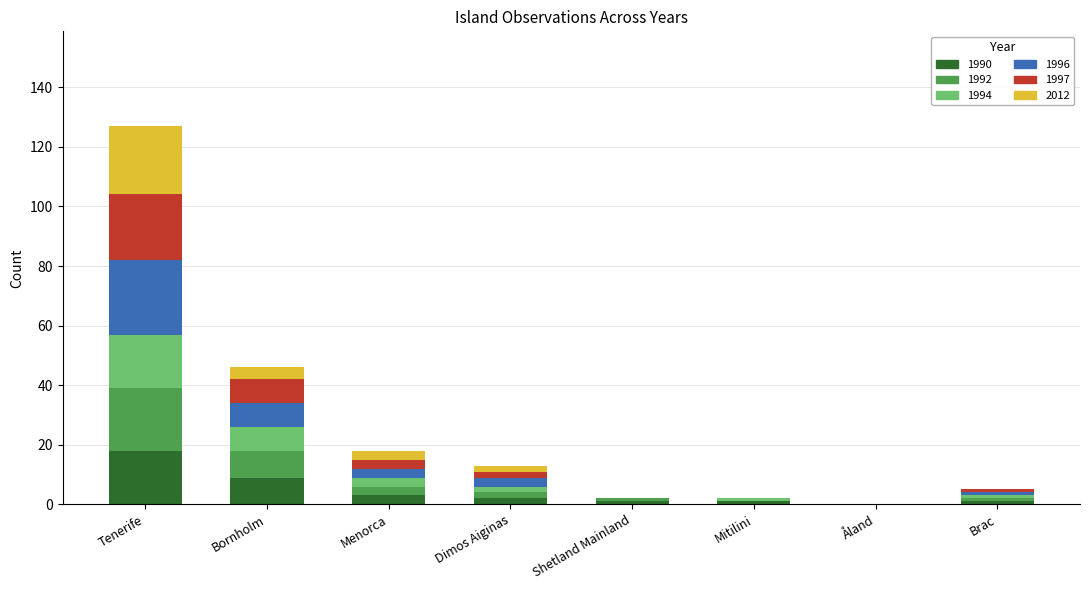

At which category is the sum across all series the highest?

Tenerife